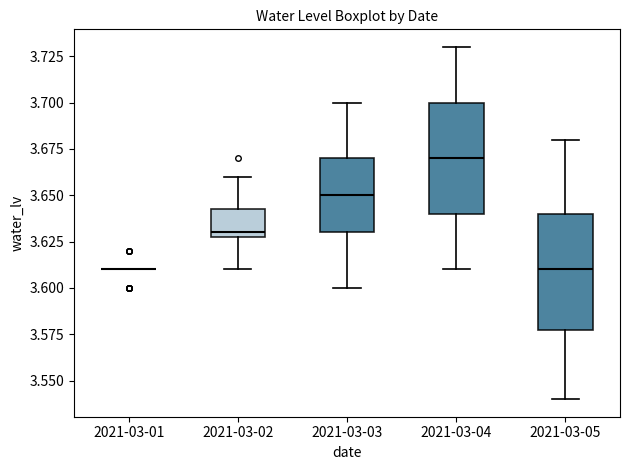

Reading left to right, read every box against the y-axis: the position of its median line, the range the box covers, and the ends of its whiskers. The values are not printed on the chart, so give them approximately, as read against the axis.

2021-03-01: box collapsed to a line at 3.610, whiskers 3.610 to 3.610
2021-03-02: median 3.630 (just above the box's lower edge), box 3.630 to 3.645, whiskers 3.610 to 3.660
2021-03-03: median 3.650, box 3.630 to 3.670, whiskers 3.600 to 3.700
2021-03-04: median 3.670, box 3.640 to 3.700, whiskers 3.610 to 3.730
2021-03-05: median 3.610, box 3.580 to 3.640, whiskers 3.540 to 3.680